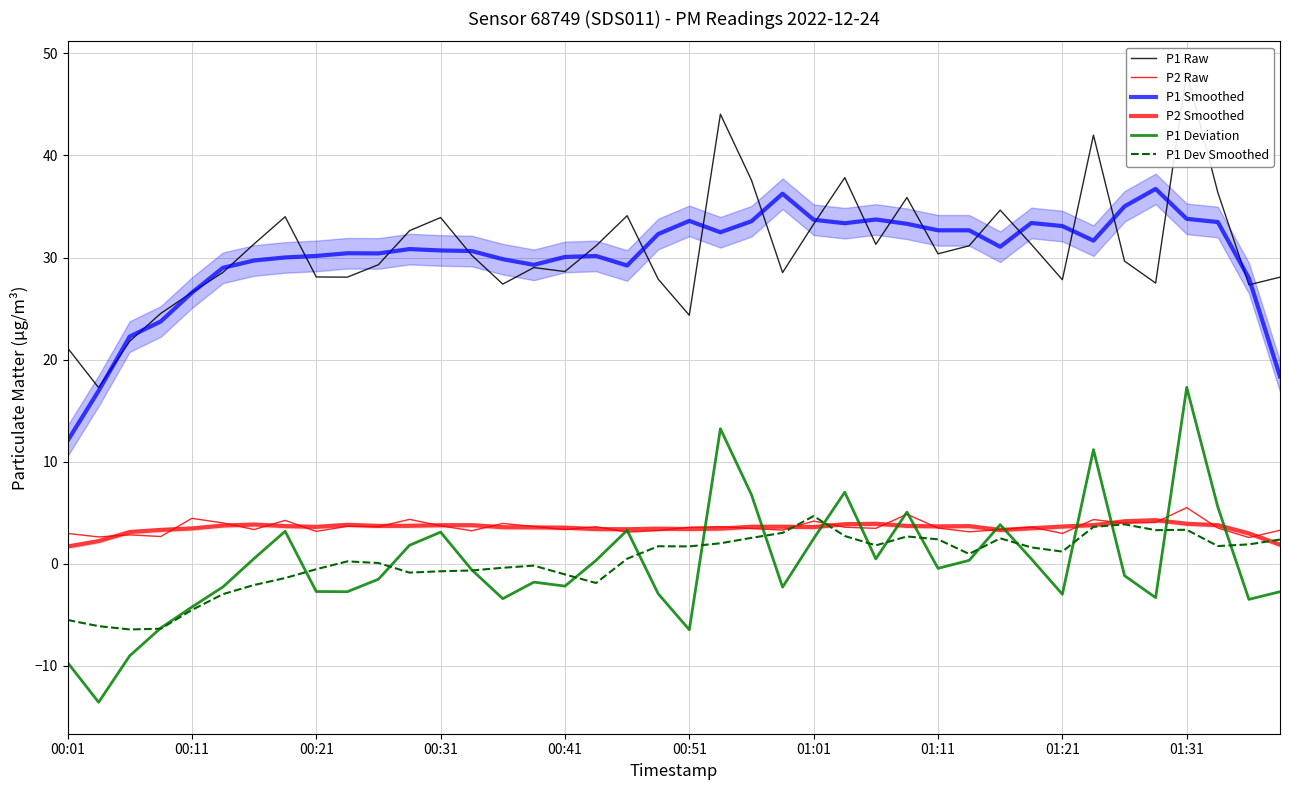

True or false: P1 Raw has more than 1 interior local peaks.

True